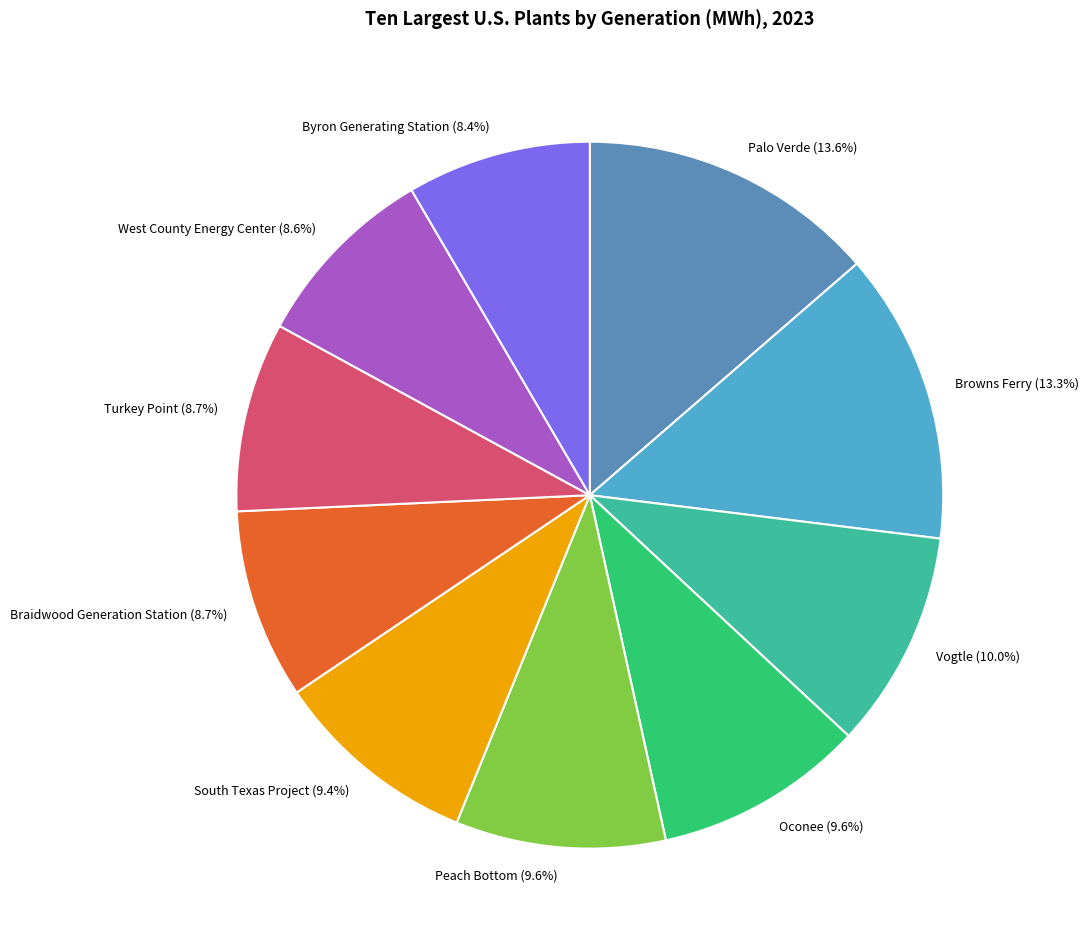

Is Browns Ferry the majority of the pie?

No